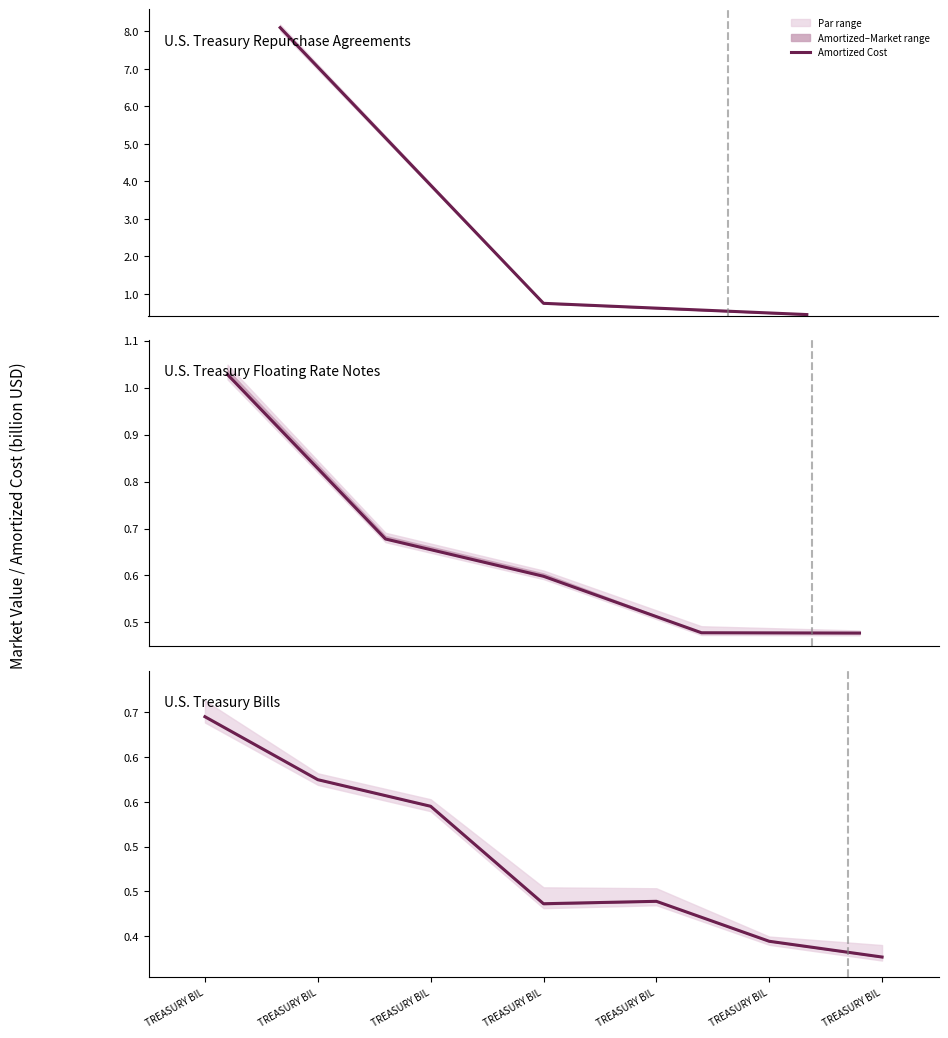

Which category has the highest value across all series?

TREASURY BIL